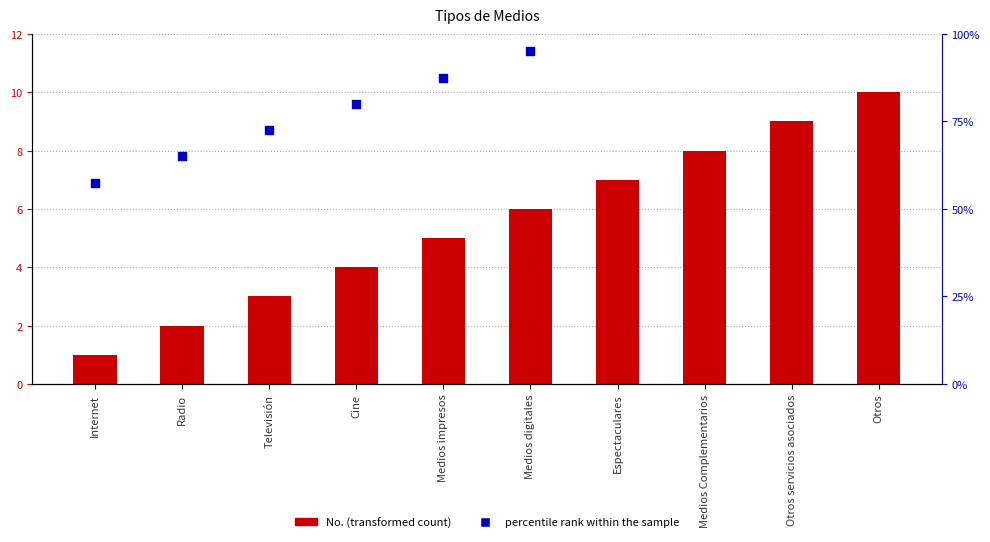

At how many categories does at least one series exceed 48?

10